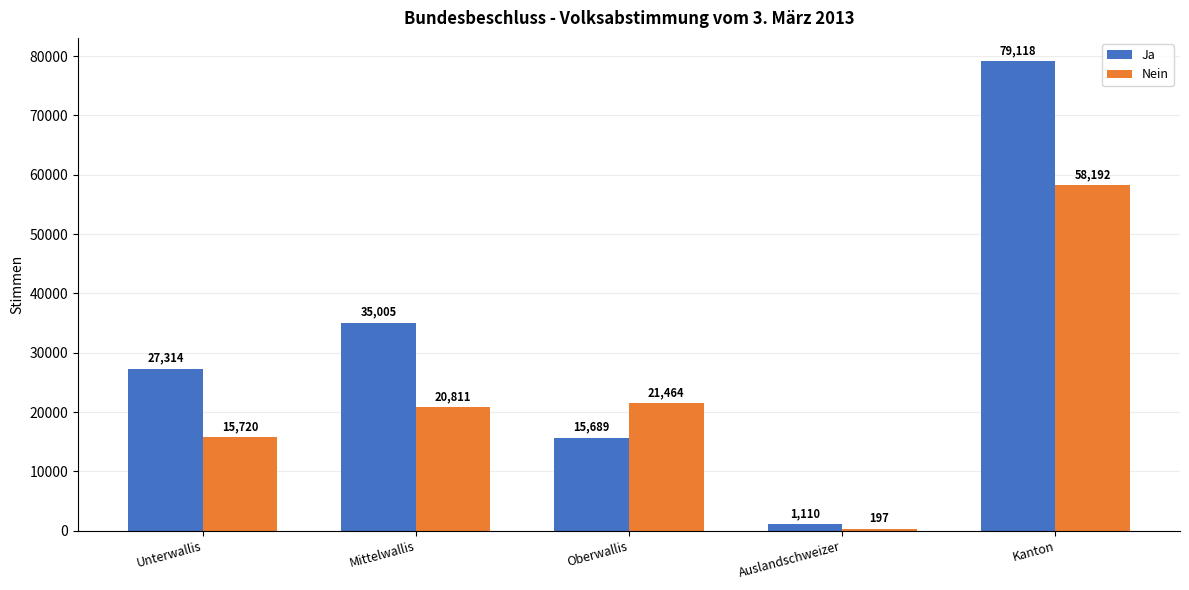

Read the Ja value at Mittelwallis, to the nearest 50.

35000